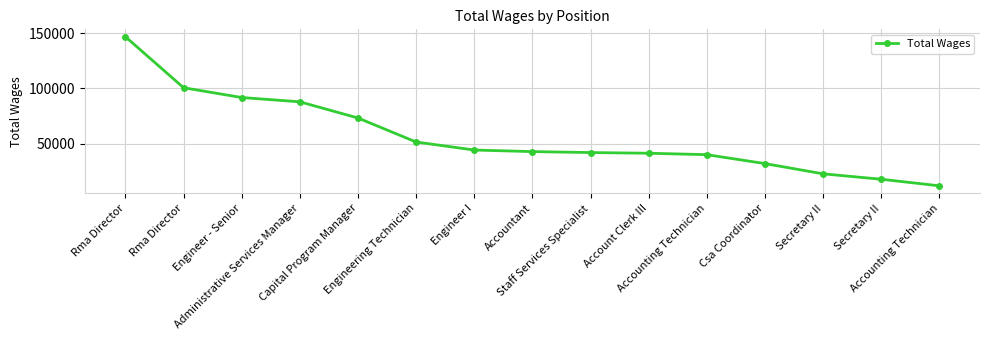

Which label corresponds to the smallest value in the chart?

Accounting Technician